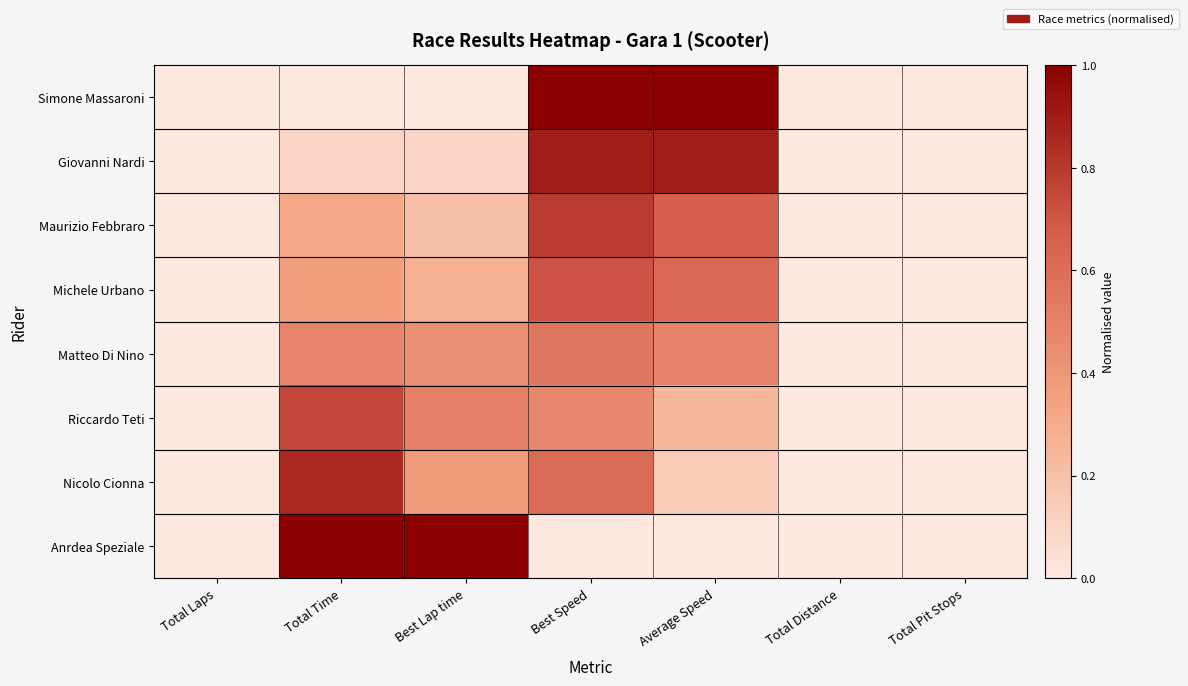

Rank the series at Total Time from lowest to highest value.

Simone Massaroni, Giovanni Nardi, Maurizio Febbraro, Michele Urbano, Matteo Di Nino, Riccardo Teti, Nicolo Cionna, Anrdea Speziale